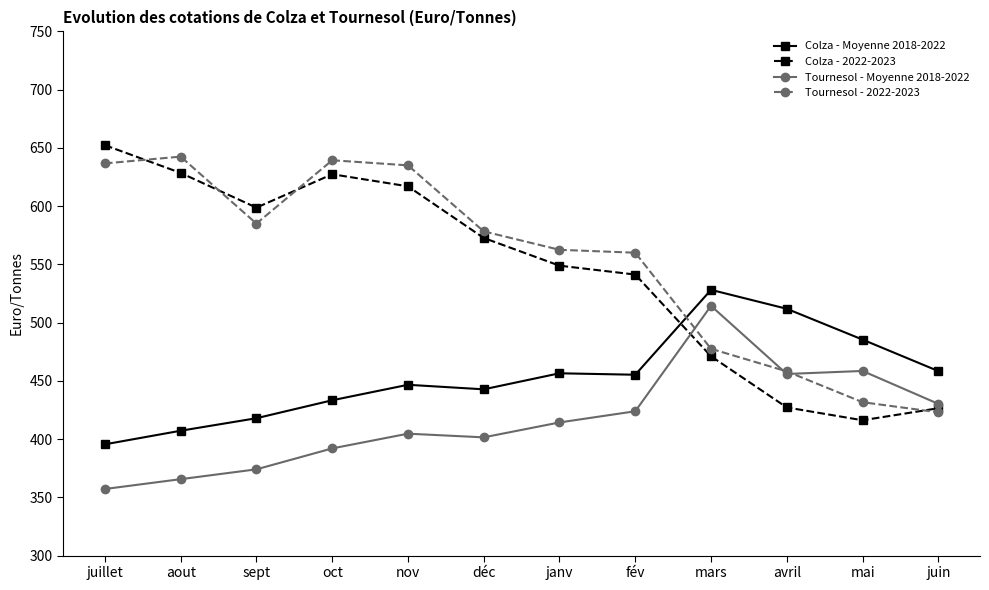

What is the value of the Tournesol - 2022-2023 point at the 10th from the left?

458.1